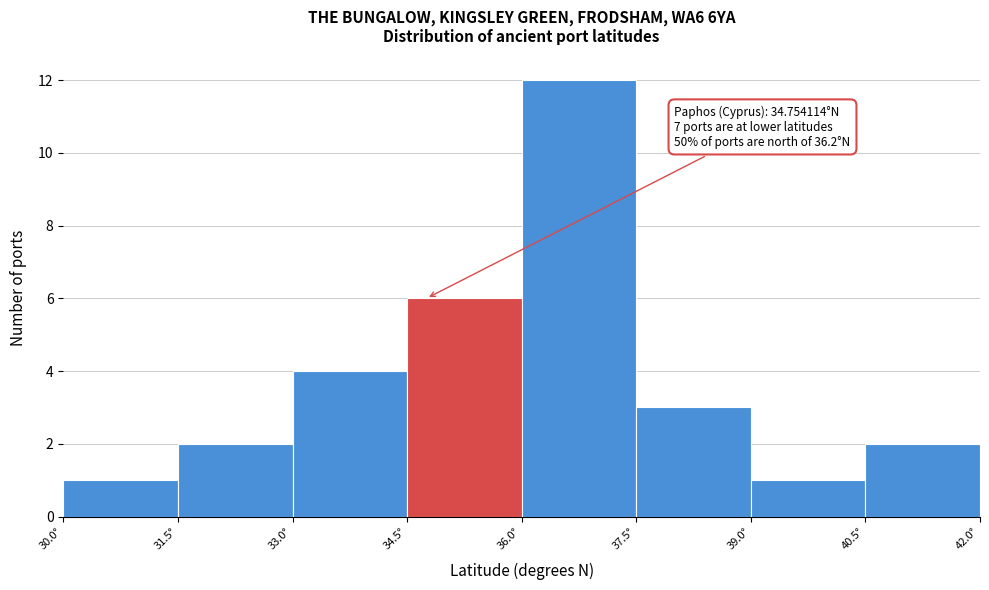

Over which range of the x-axis is the bar tallest?

36.0 to 37.5